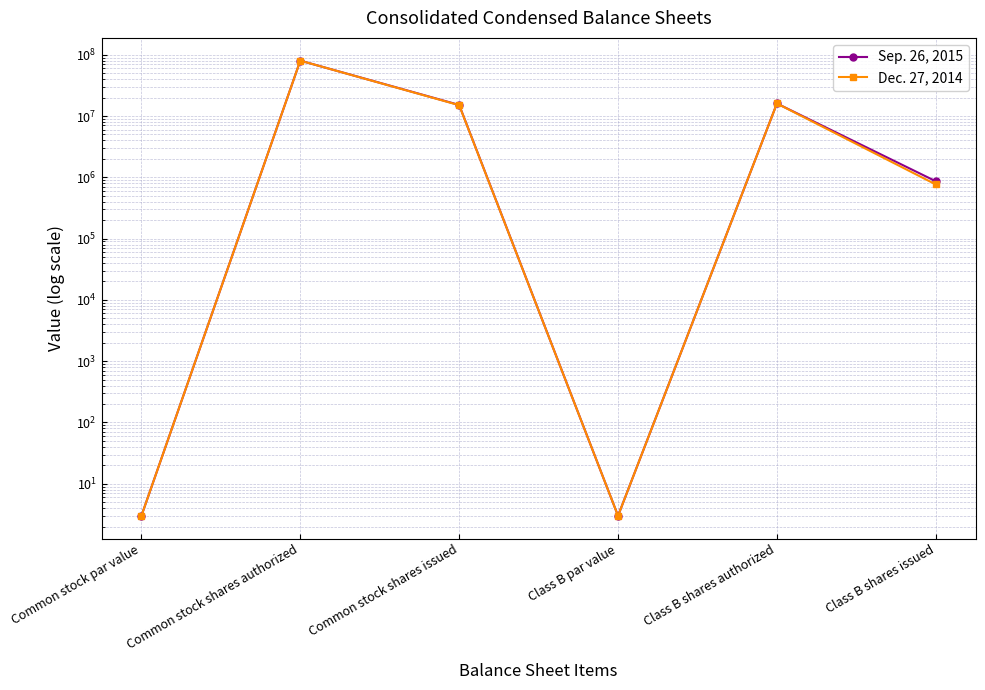

Is it true that Sep. 26, 2015 equals 123525632 at Common stock shares authorized?

False